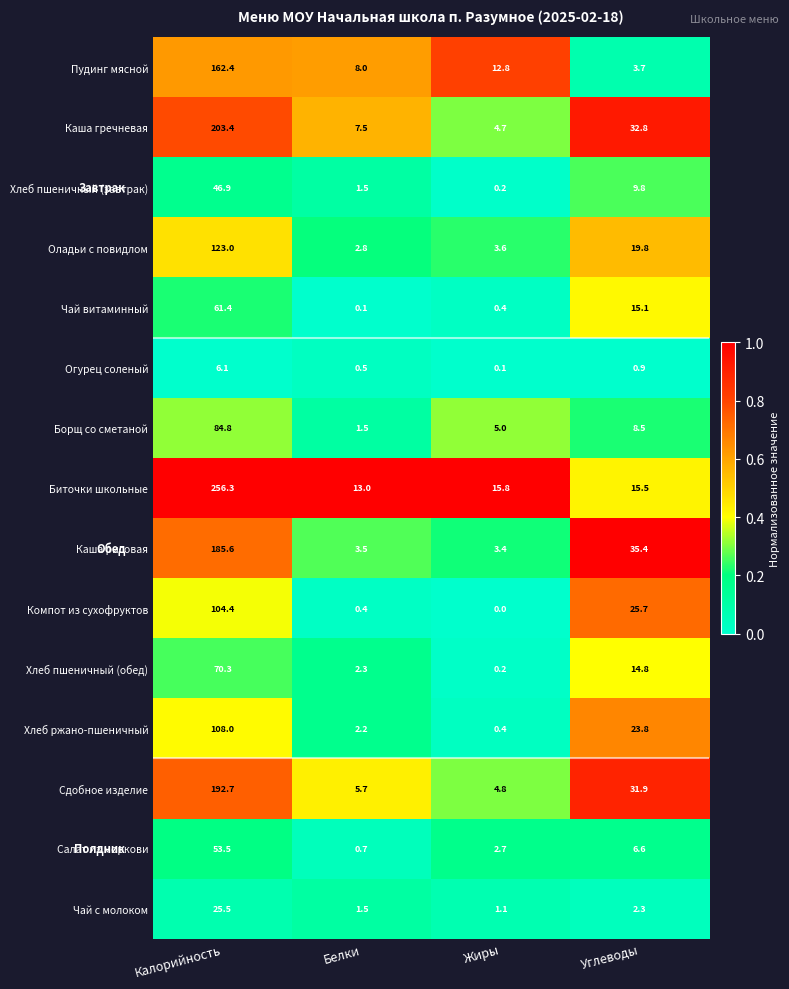

Is it true that Компот из сухофруктов equals 30.4 at Калорийность?

False